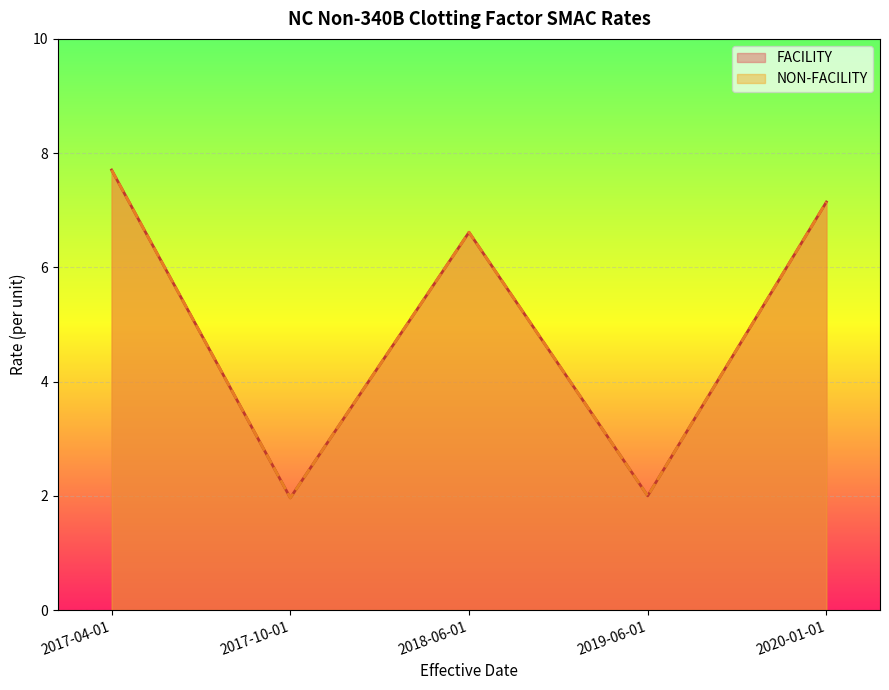

What position from the left is 2017-04-01?

1